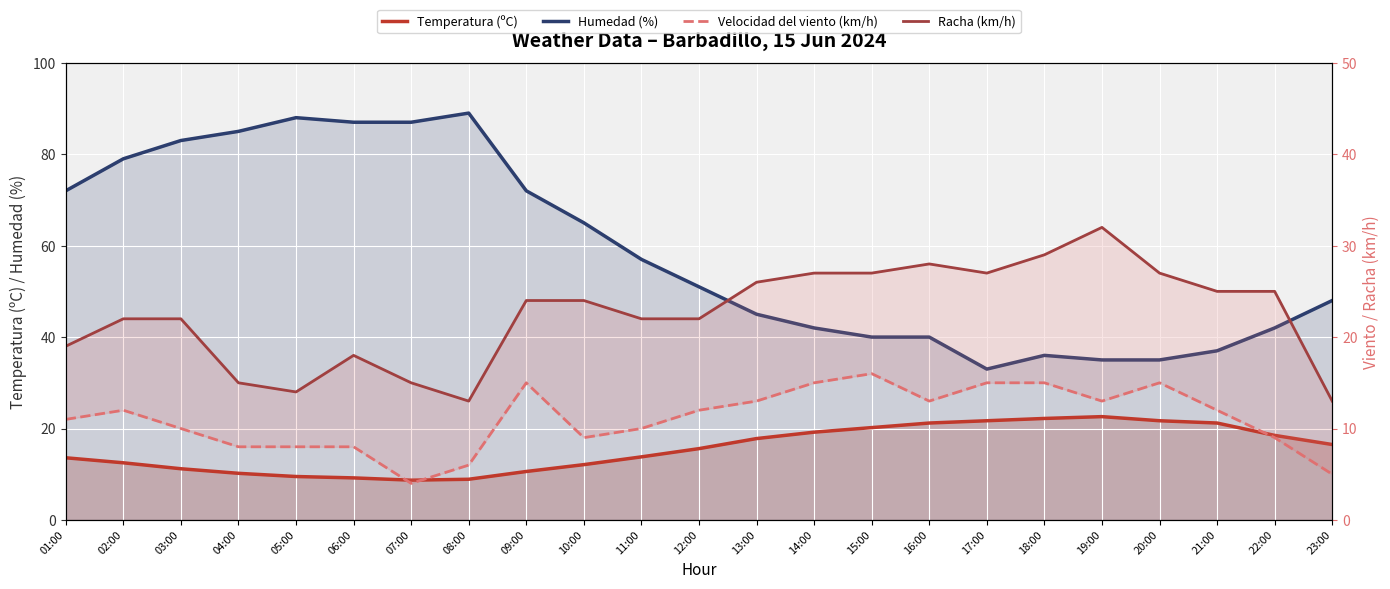

What is the label of the 3rd point from the right?

21:00